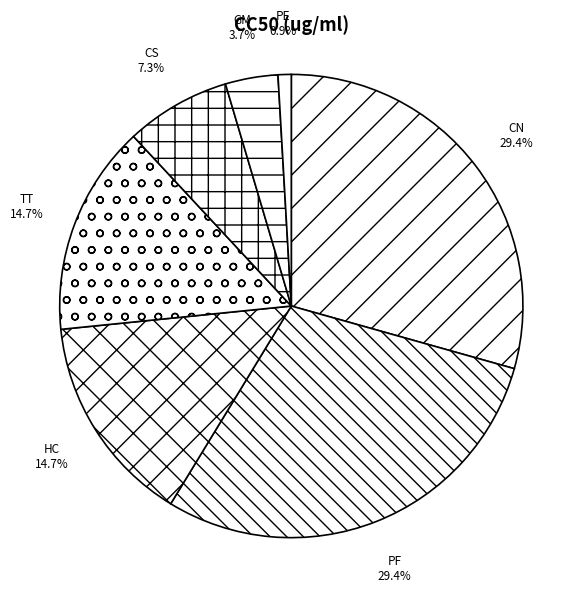

Does any single category account for the majority?

No